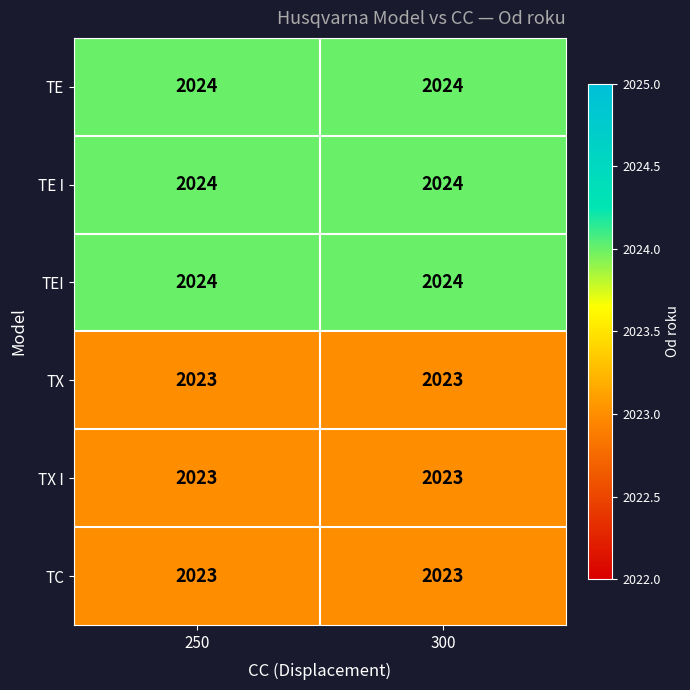

How many distinct data groups are displayed?

6